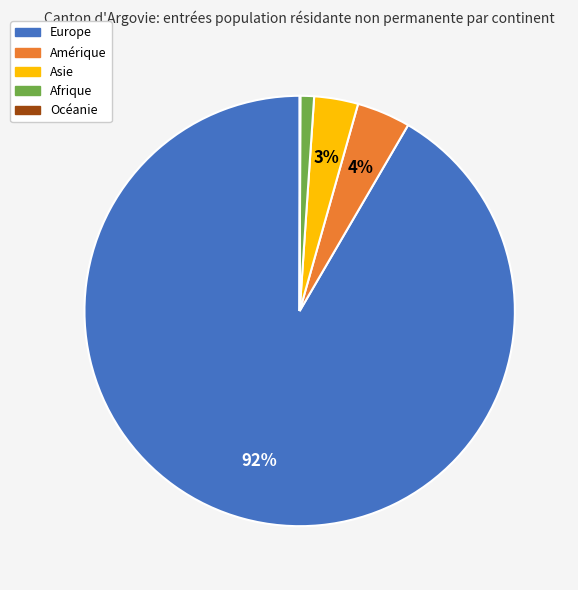

Is it true that Europe is 82% of the pie?

False